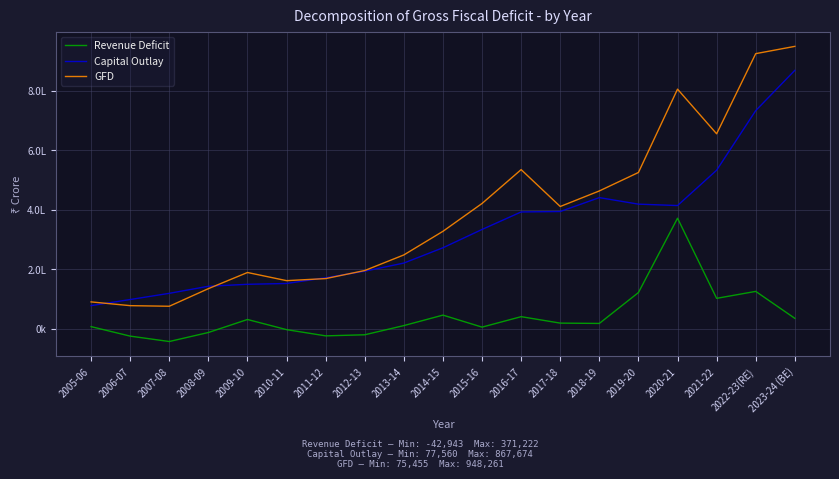

True or false: GFD and Capital Outlay intersect in this chart.

True